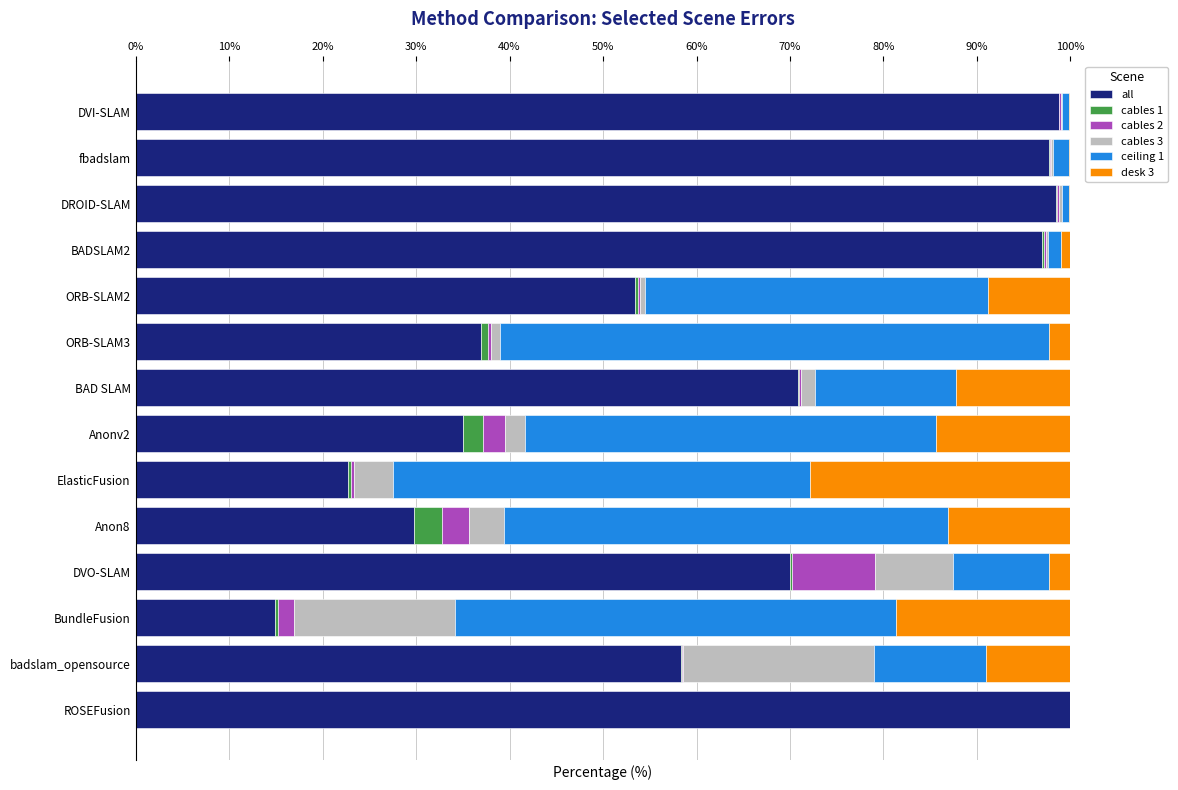

The value of all at fbadslam is 129.3. True or false?

False